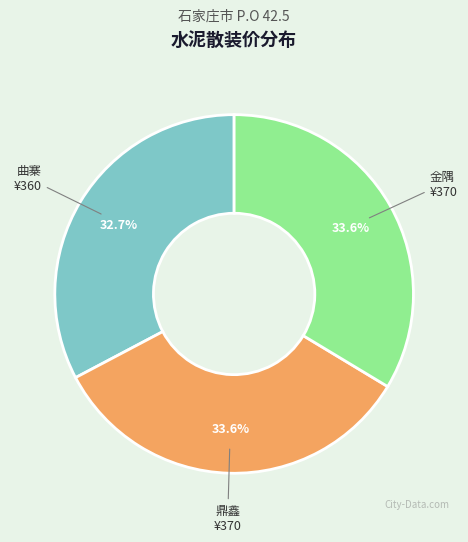

To the nearest percent, what percentage of the pie is 鼎鑫?

34%